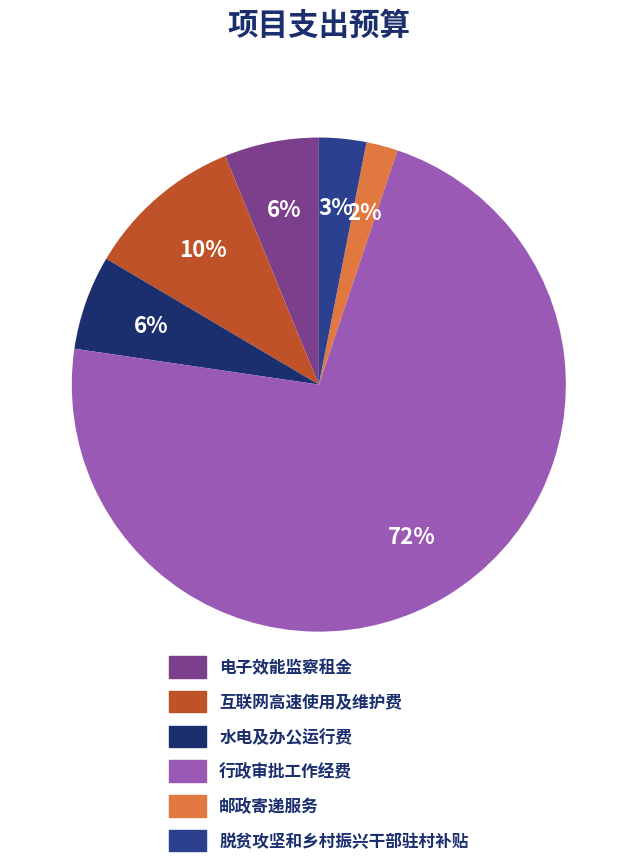

Count the number of slices in the pie.

6